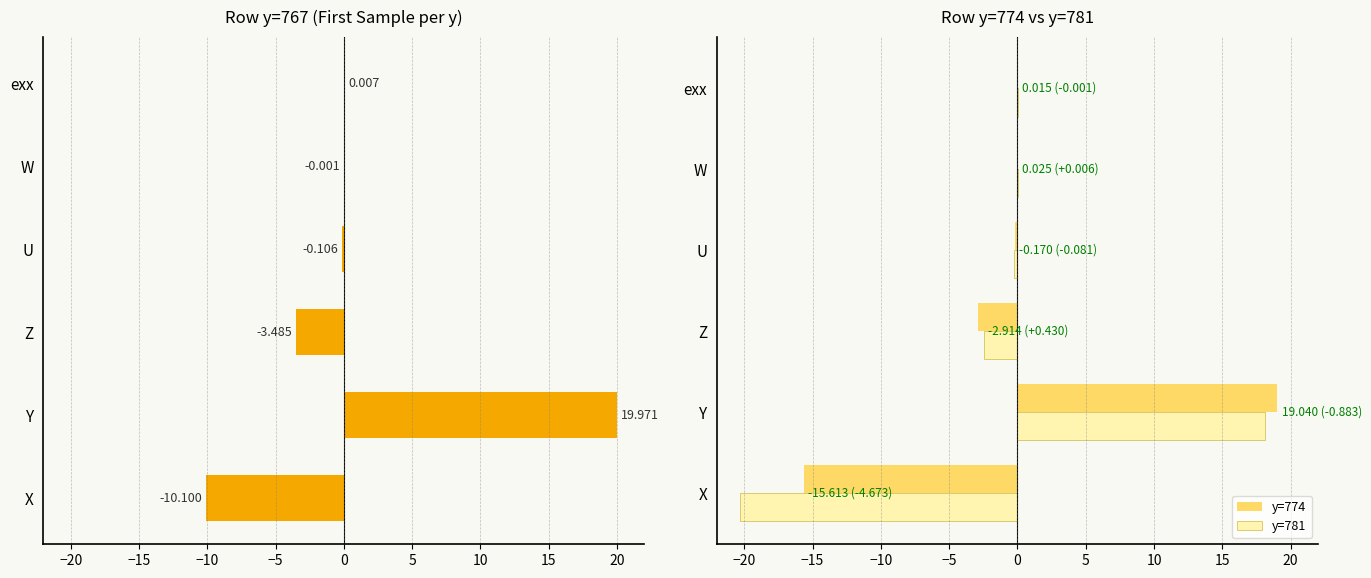

What is the minimum value shown in the chart?

-20.3